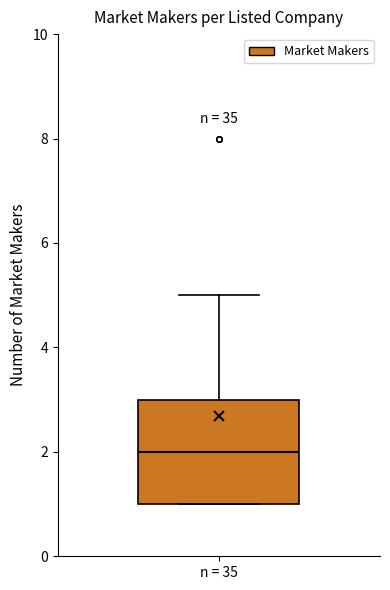

Transcribe this box plot: give where the median line is, the range the box spans, and where the two whiskers end, as read against the y-axis. The values are not printed on the chart, so give them approximately, as read against the axis.

median 2, box 1 to 3, whiskers 1 to 5